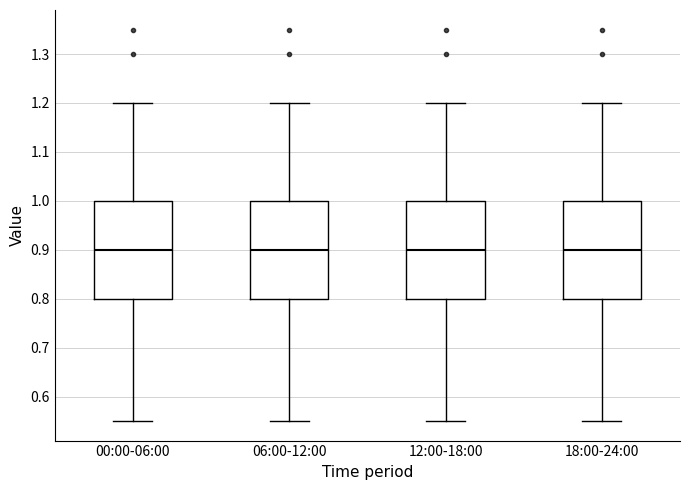

Where does the upper whisker of the box for 06:00-12:00 end on the y-axis? The values are not printed on the chart, so give them approximately, as read against the axis.

1.20